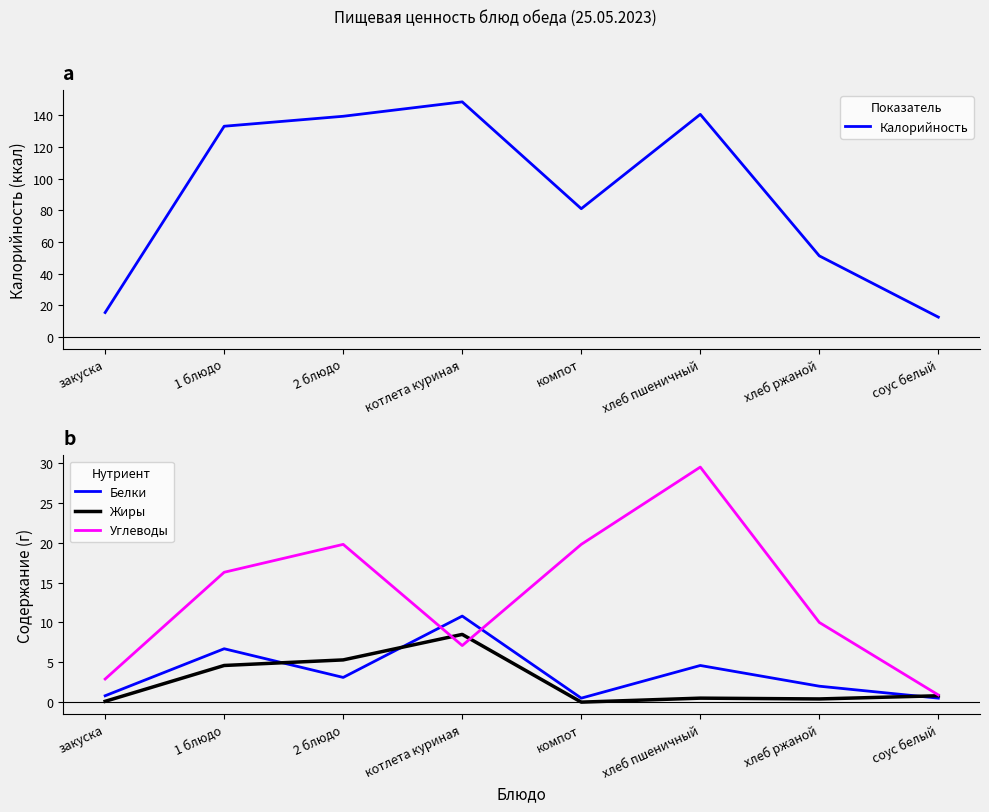

The Жиры series shows -3.9 at компот. True or false?

False